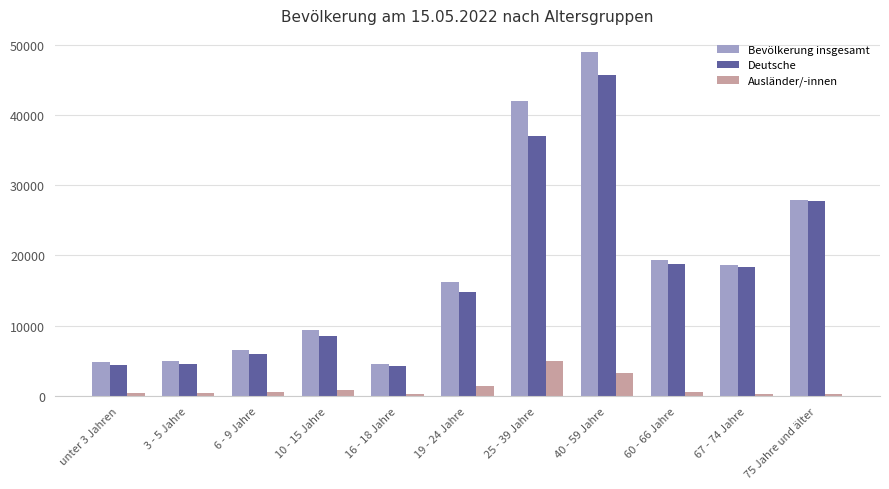

Rank the series by their maximum value, from highest to lowest.

Bevölkerung insgesamt, Deutsche, Ausländer/-innen